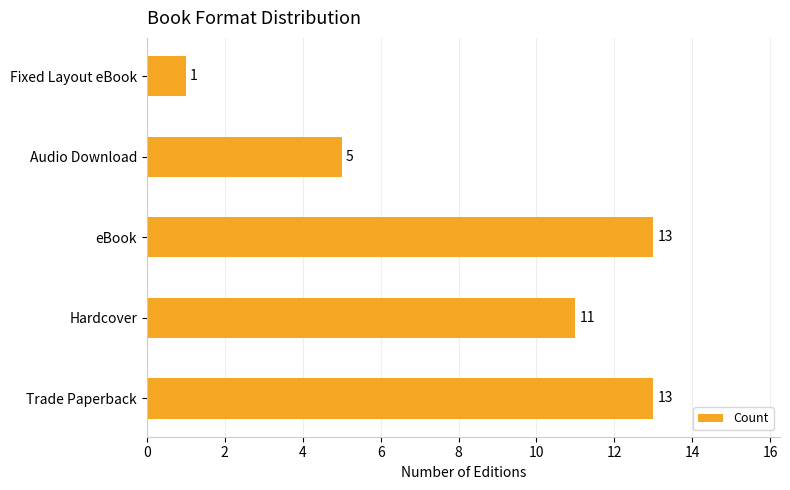

What is the sum of all values?

43